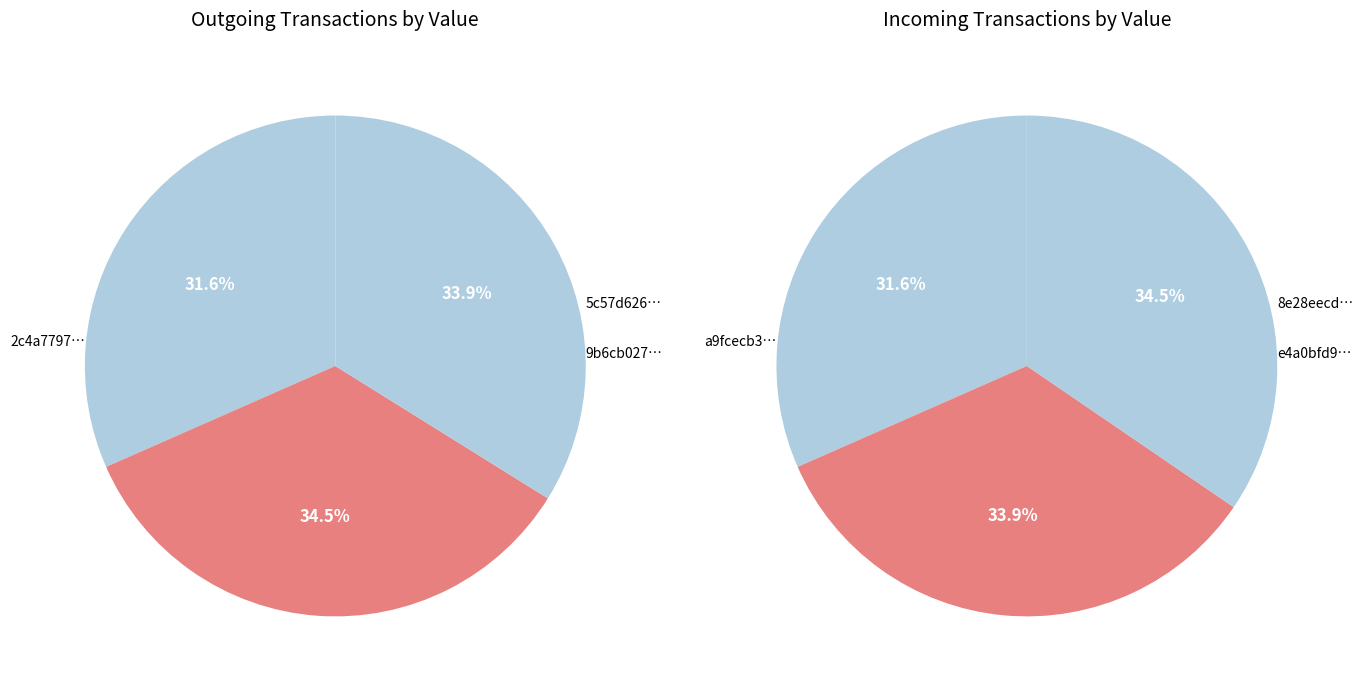

What is the total percentage of 2 and 0?

65.5%